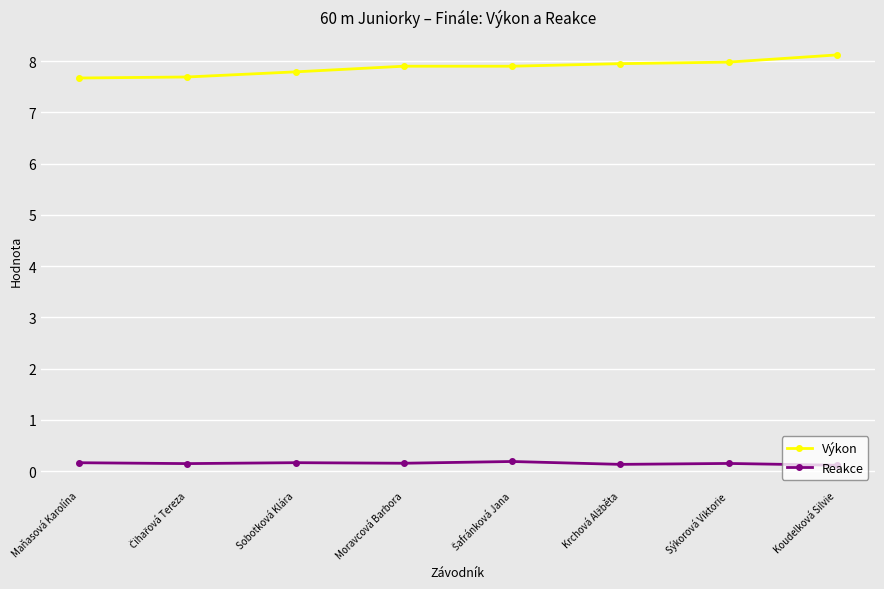

Rank the series by their maximum value, from highest to lowest.

Výkon, Reakce